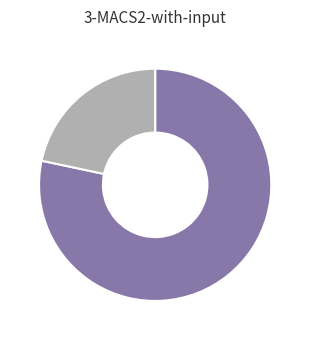

Does any single category account for the majority?

Yes